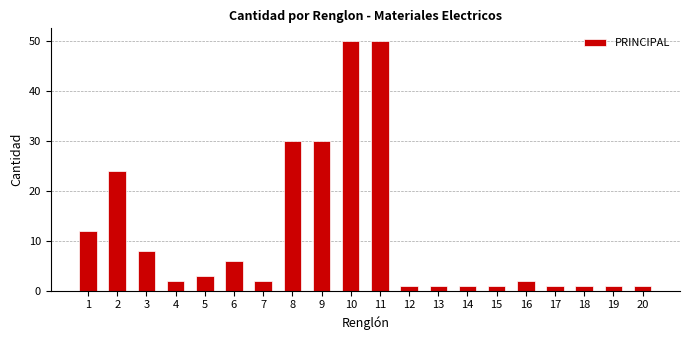

Reading left to right, what are all the values shown in this chart?

12	24	8	2	3	6	2	30	30	50	50	1	1	1	1	2	1	1	1	1